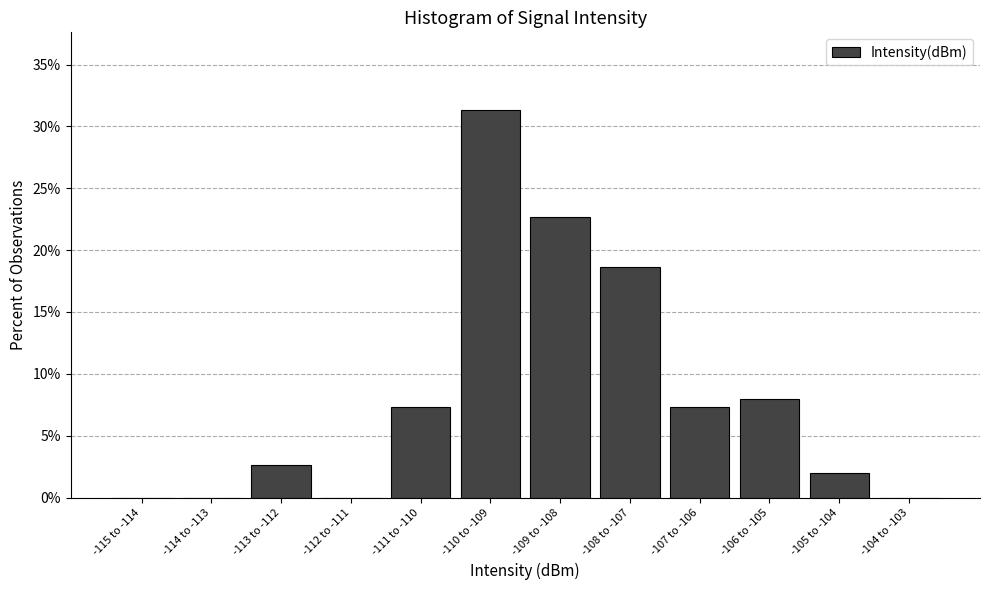

Reading right to left, list all the values displayed in this chart.

-104 to -103=0.0	-105 to -104=2.0	-106 to -105=8.0	-107 to -106=7.3	-108 to -107=18.7	-109 to -108=22.7	-110 to -109=31.3	-111 to -110=7.3	-112 to -111=0.0	-113 to -112=2.7	-114 to -113=0.0	-115 to -114=0.0